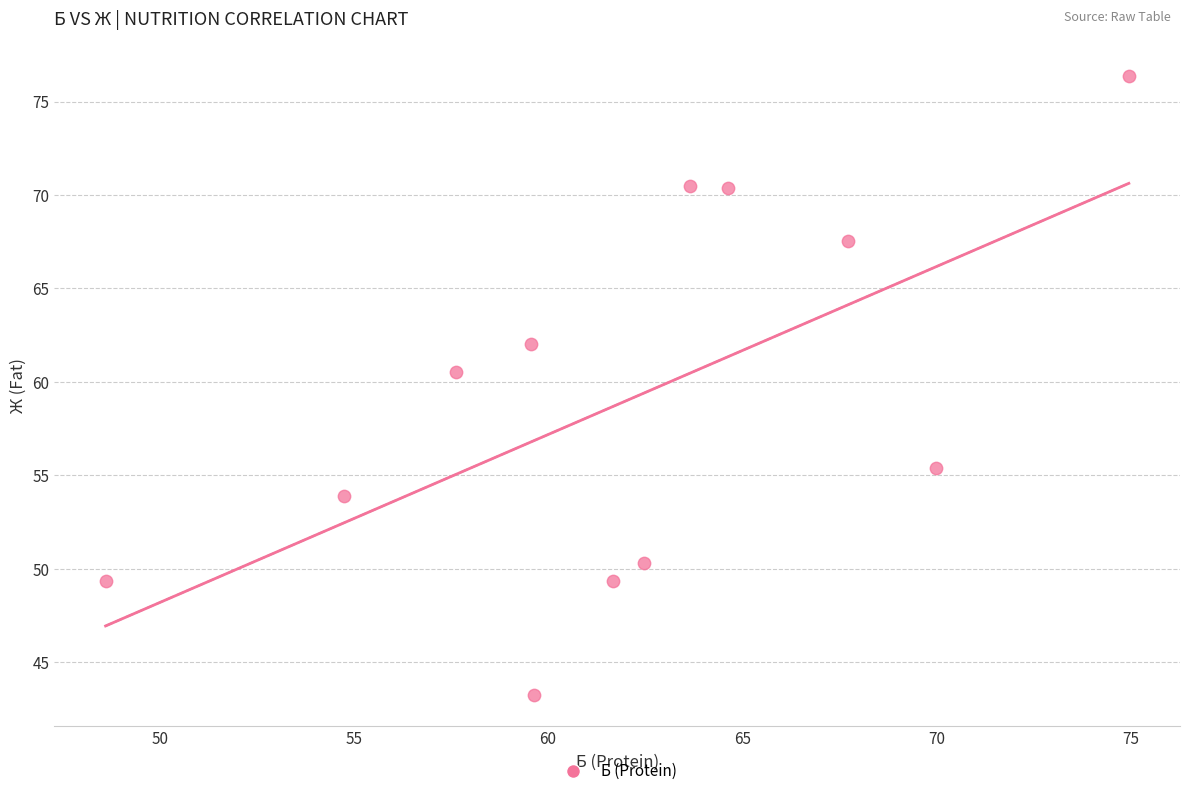

What is the average X value?

62.1